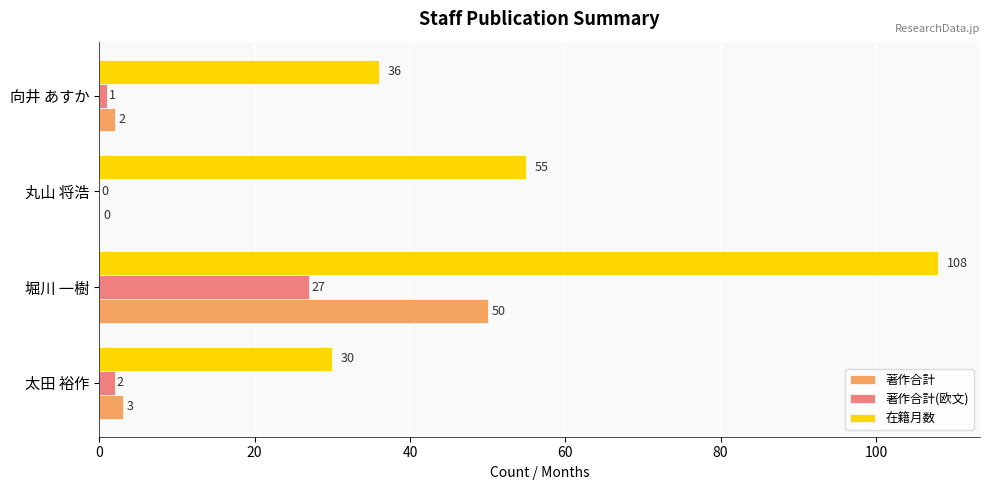

What are all the series names shown in the legend?

著作合計, 著作合計(欧文), 在籍月数